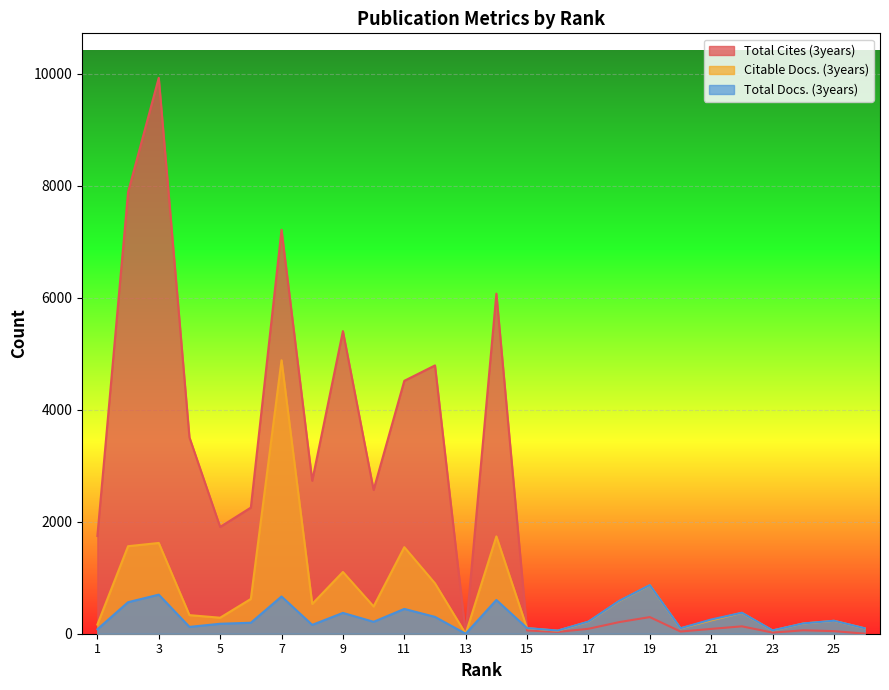

What is the difference between the Total Docs. (3years) values at 7 and 9?

293